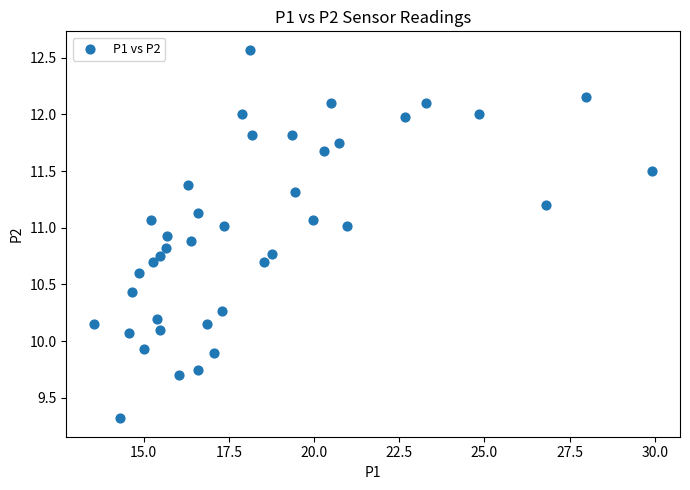

What is the range of X values (max minus min)?

16.4